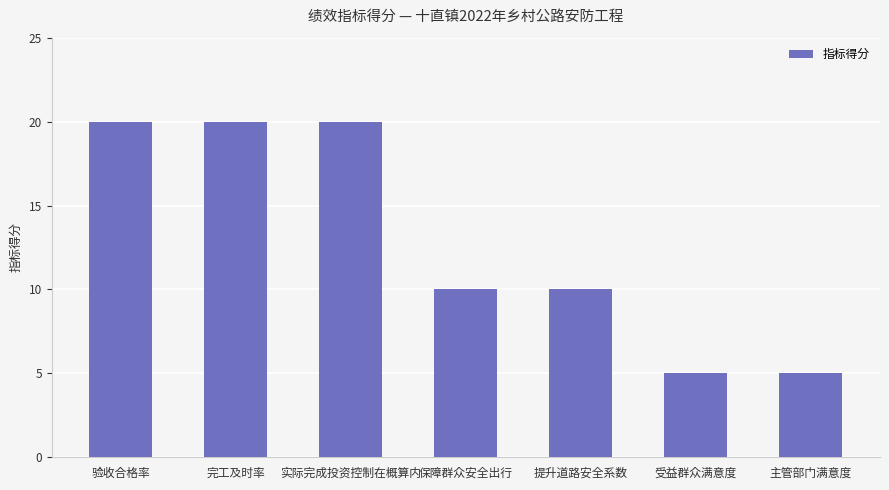

How many distinct data groups are displayed?

1